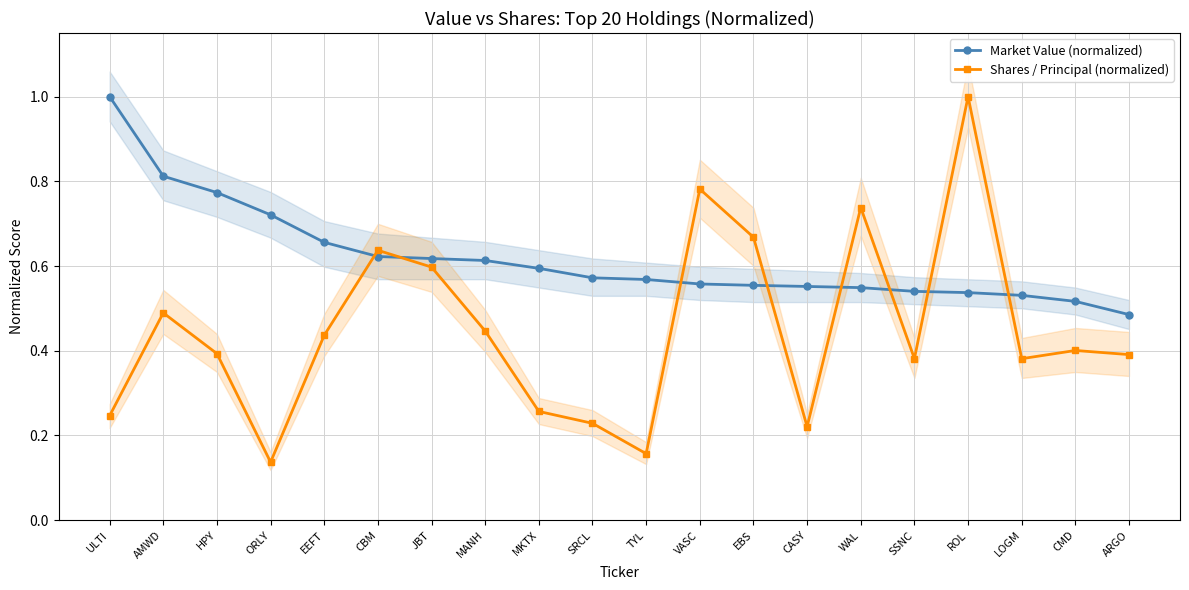

At which label is Market Value (normalized) closest to 0?

ARGO